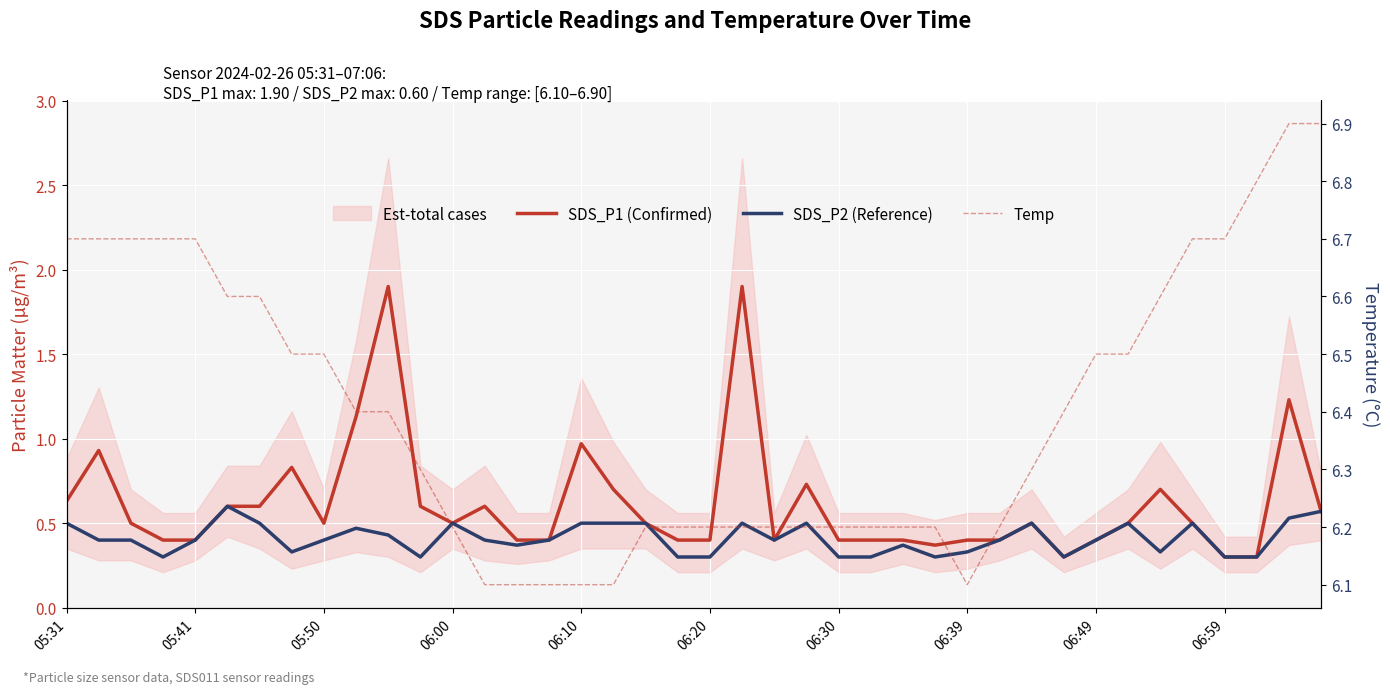

What is the sum of the SDS_P2 (Reference) values at 28 and 06:39?

0.7